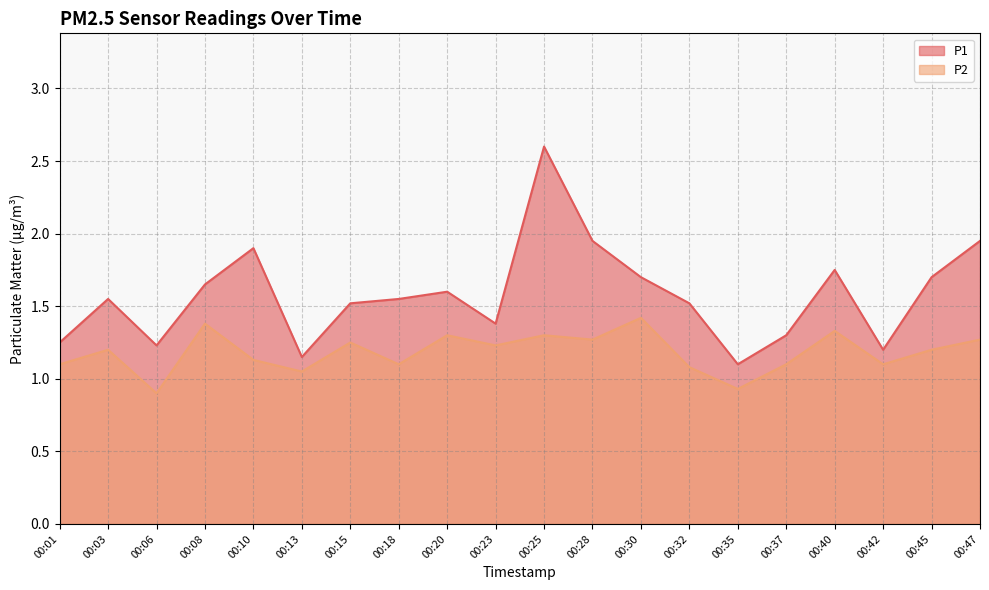

How many lines are shown in the chart?

2